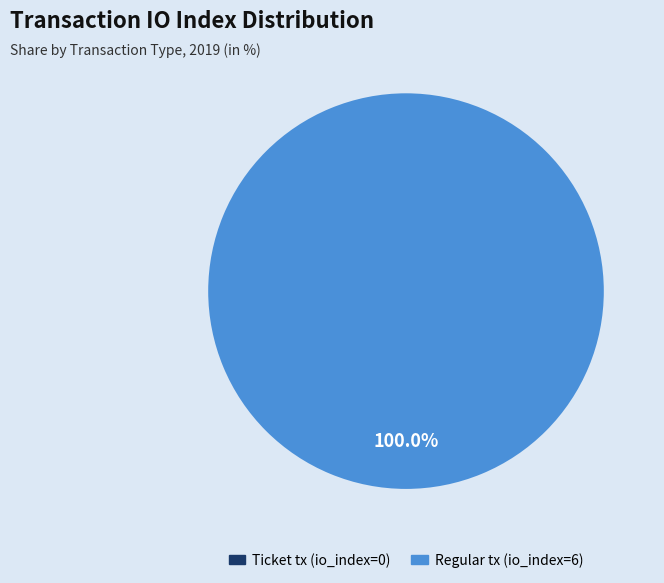

To the nearest percent, what is the average slice percentage?

50%